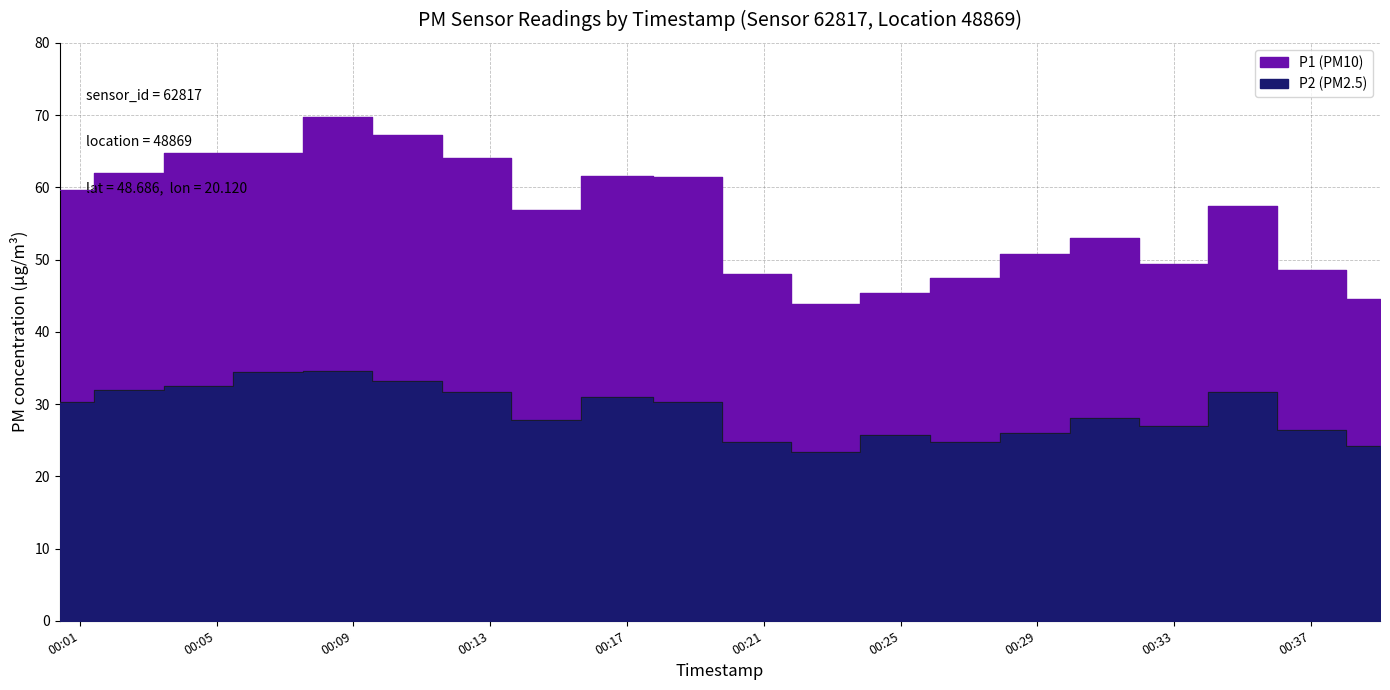

Rank the categories by P2 (PM2.5) value from highest to lowest.

2023-02-02T00:08:32, 2023-02-02T00:06:30, 2023-02-02T00:10:35, 2023-02-02T00:04:28, 2023-02-02T00:02:26, 2023-02-02T00:12:36, 2023-02-02T00:34:59, 2023-02-02T00:16:43, 2023-02-02T00:00:25, 2023-02-02T00:18:47, 2023-02-02T00:30:57, 2023-02-02T00:14:37, 2023-02-02T00:32:58, 2023-02-02T00:37:00, 2023-02-02T00:28:56, 2023-02-02T00:24:50, 2023-02-02T00:20:48, 2023-02-02T00:26:53, 2023-02-02T00:39:01, 2023-02-02T00:22:49